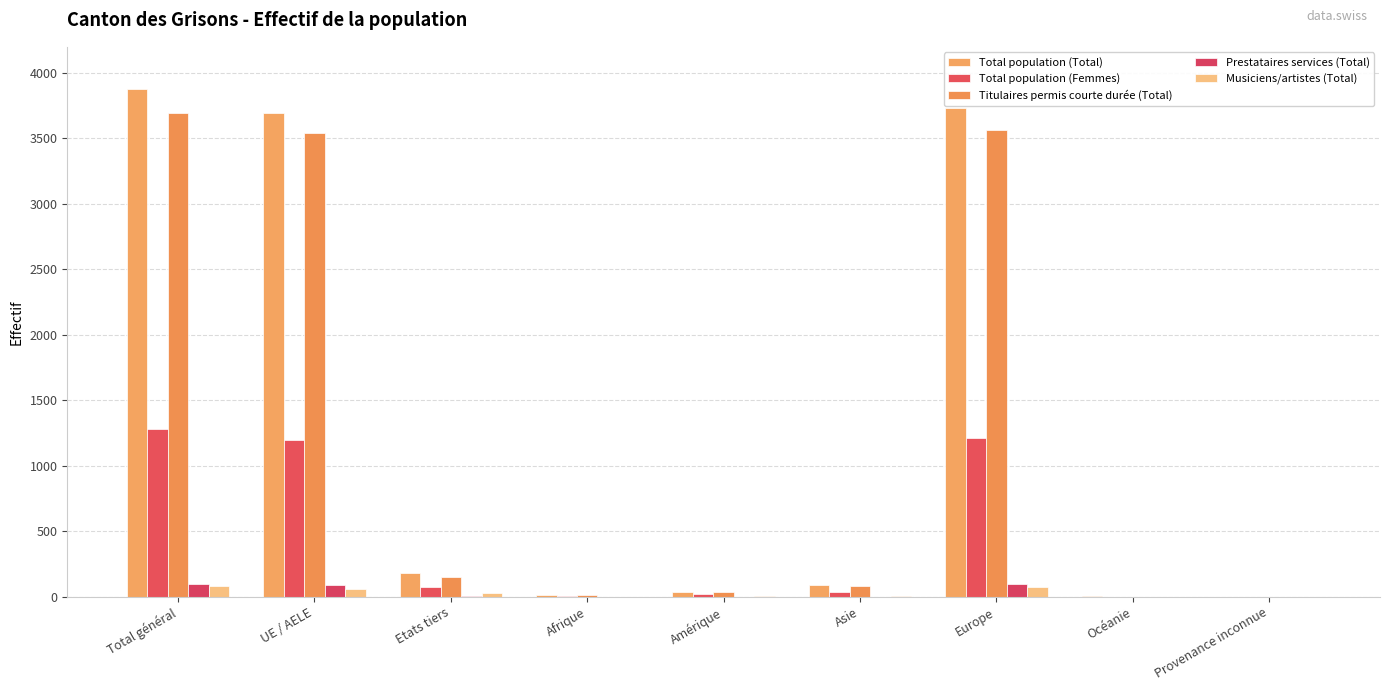

Which series has the largest range (max minus min)?

Total population (Total)